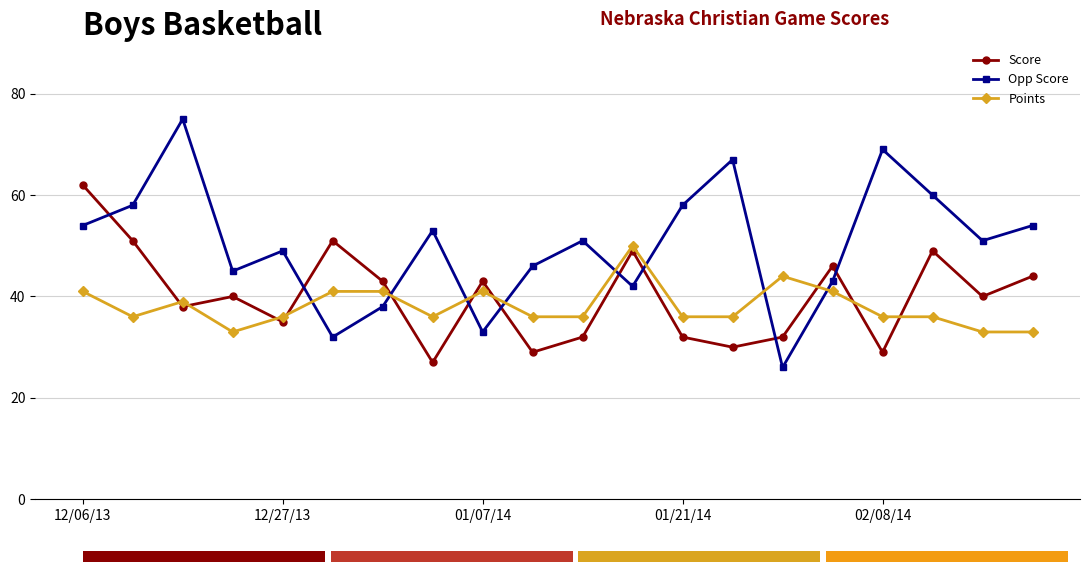

What is the difference between the second highest and second lowest values in the Opp Score series?

37